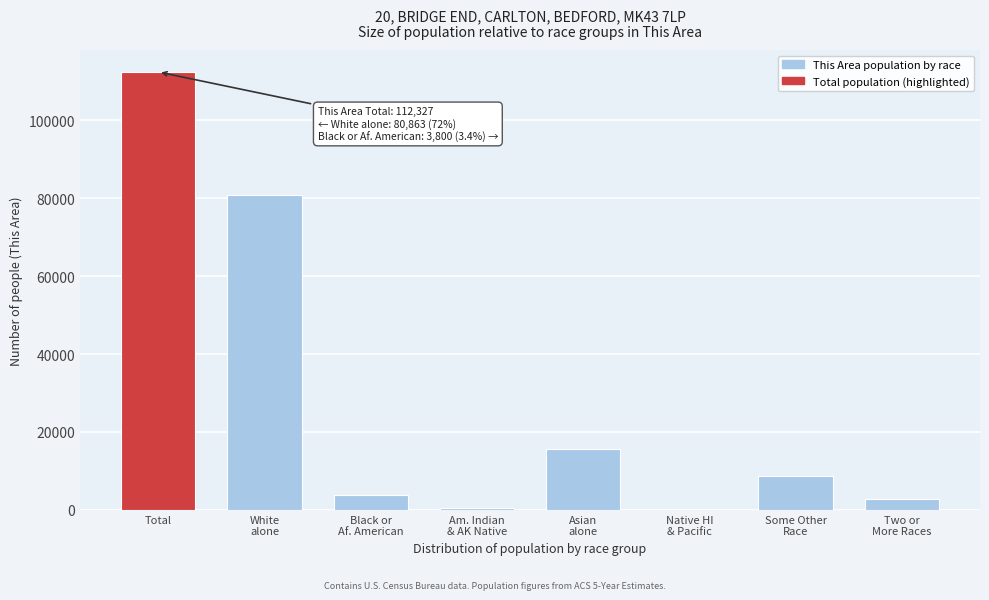

What is the maximum value shown in the chart?

112327